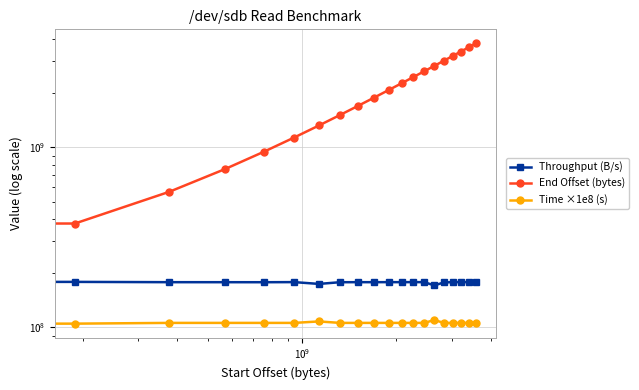

Rank the series by their maximum value, from lowest to highest.

Time ×1e8 (s), Throughput (B/s), End Offset (bytes)